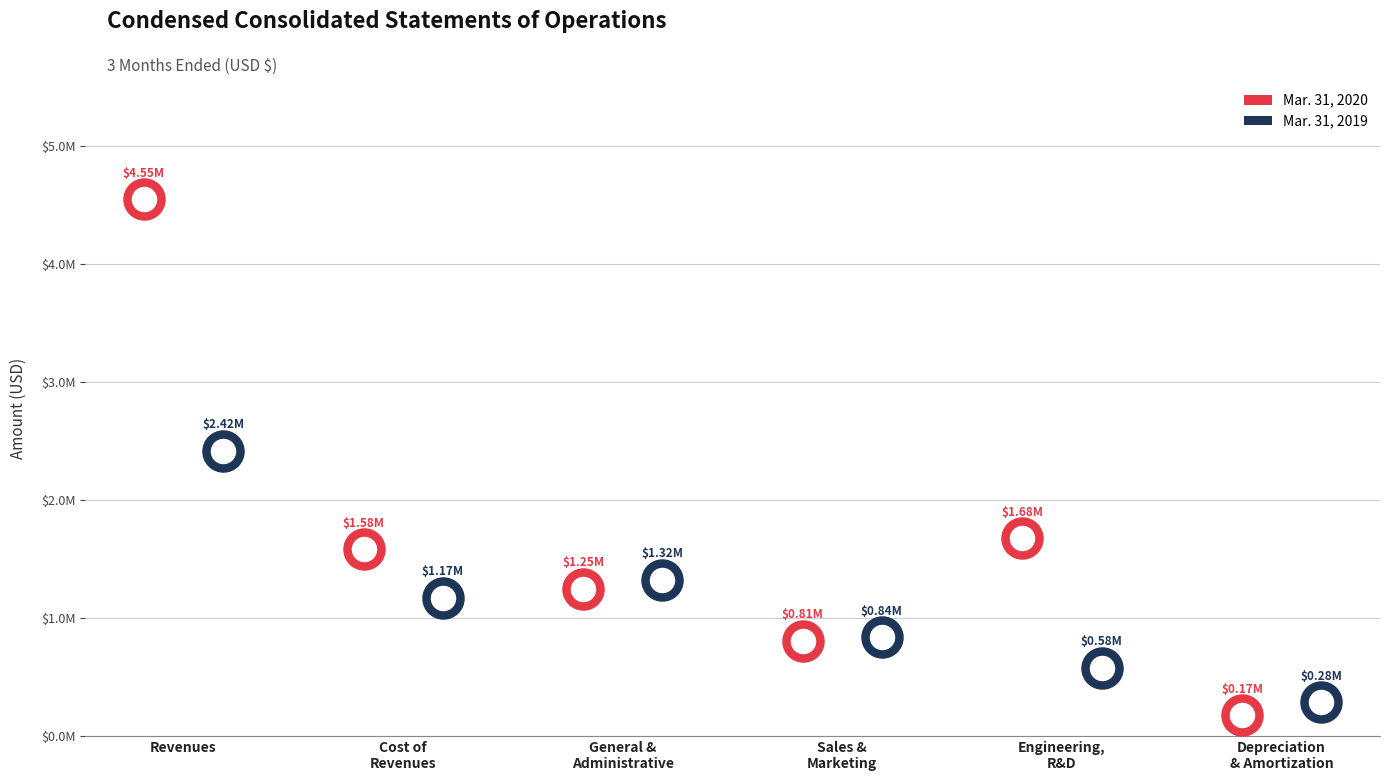

At which category is the sum across all series the highest?

Revenues